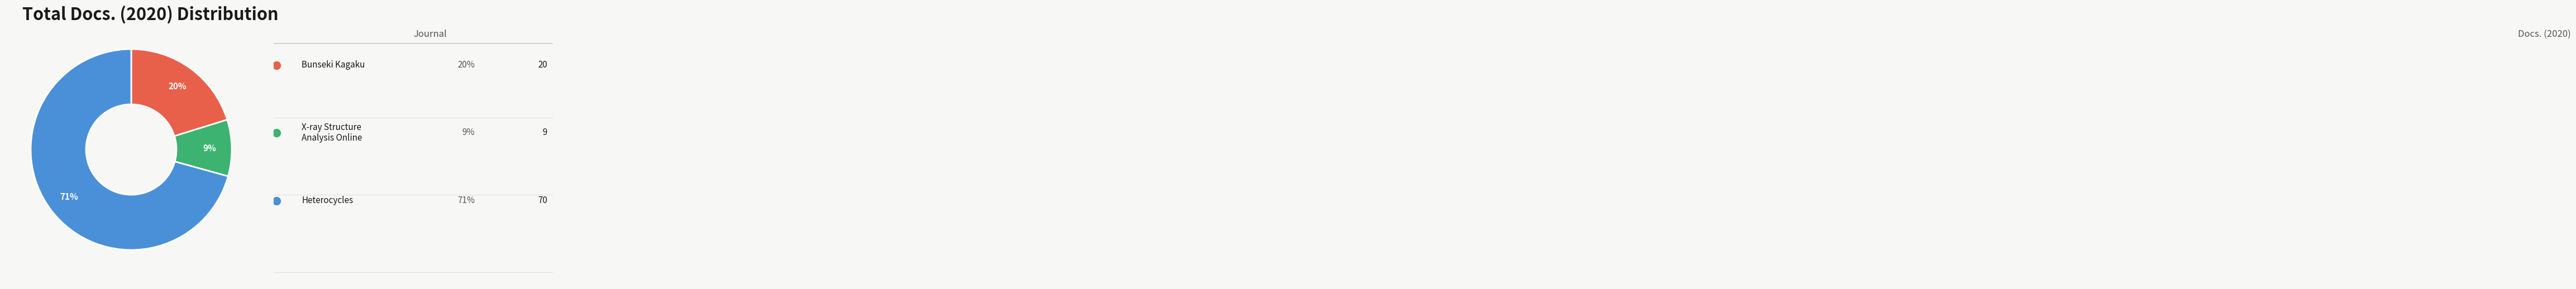

Is there a majority slice in this chart?

Yes